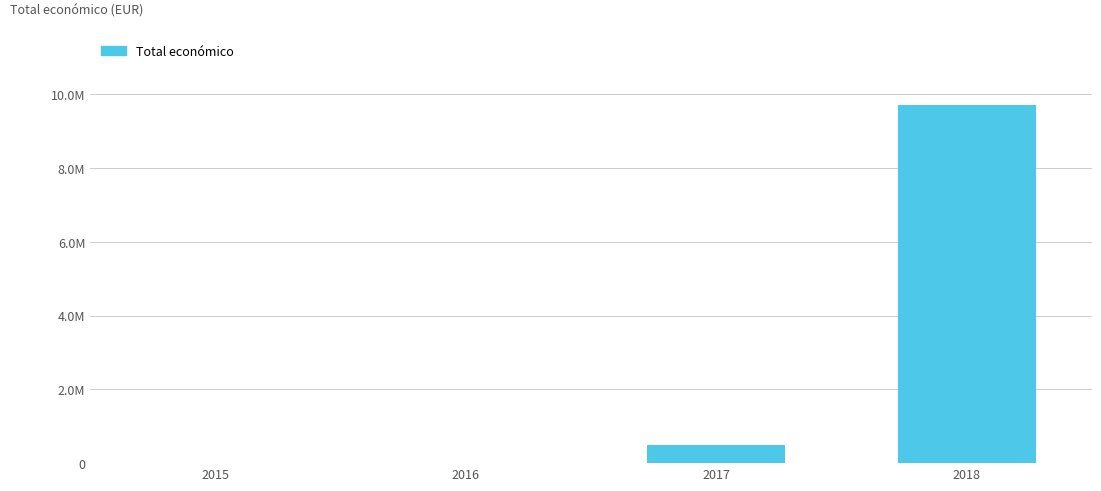

Are the bars grouped side by side (vs. stacked)?

No